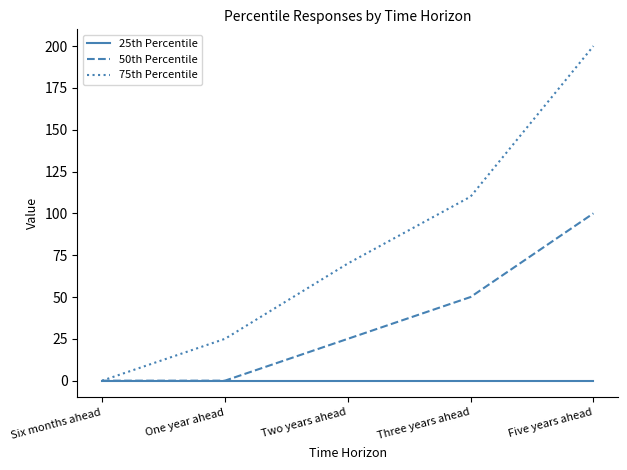

How many 50th Percentile values are between 0 and 50?

4